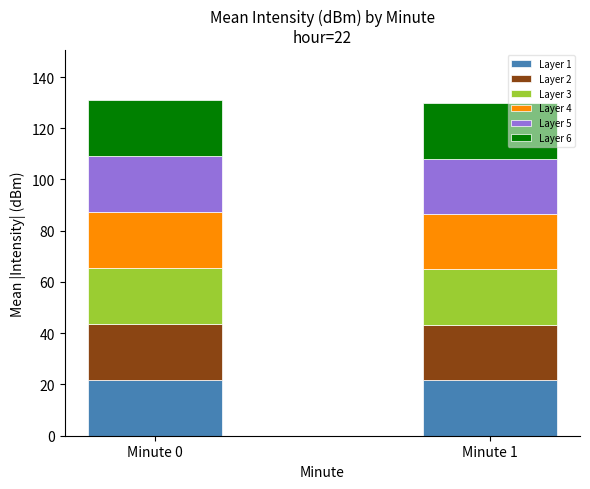

What is the total value across all series at Minute 1?

129.8